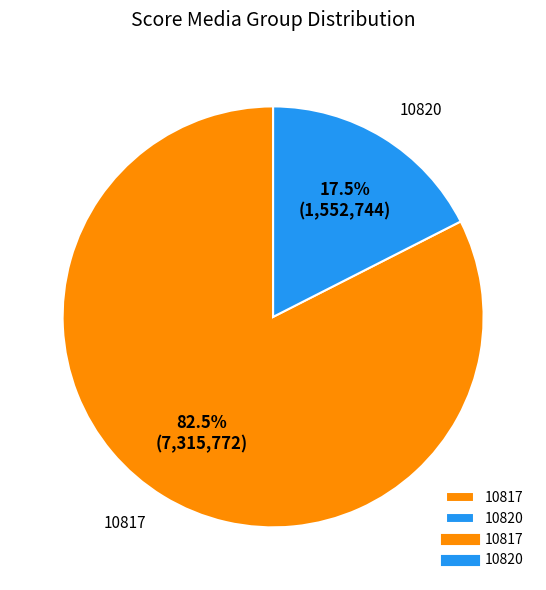

Which slice is the largest?

10817